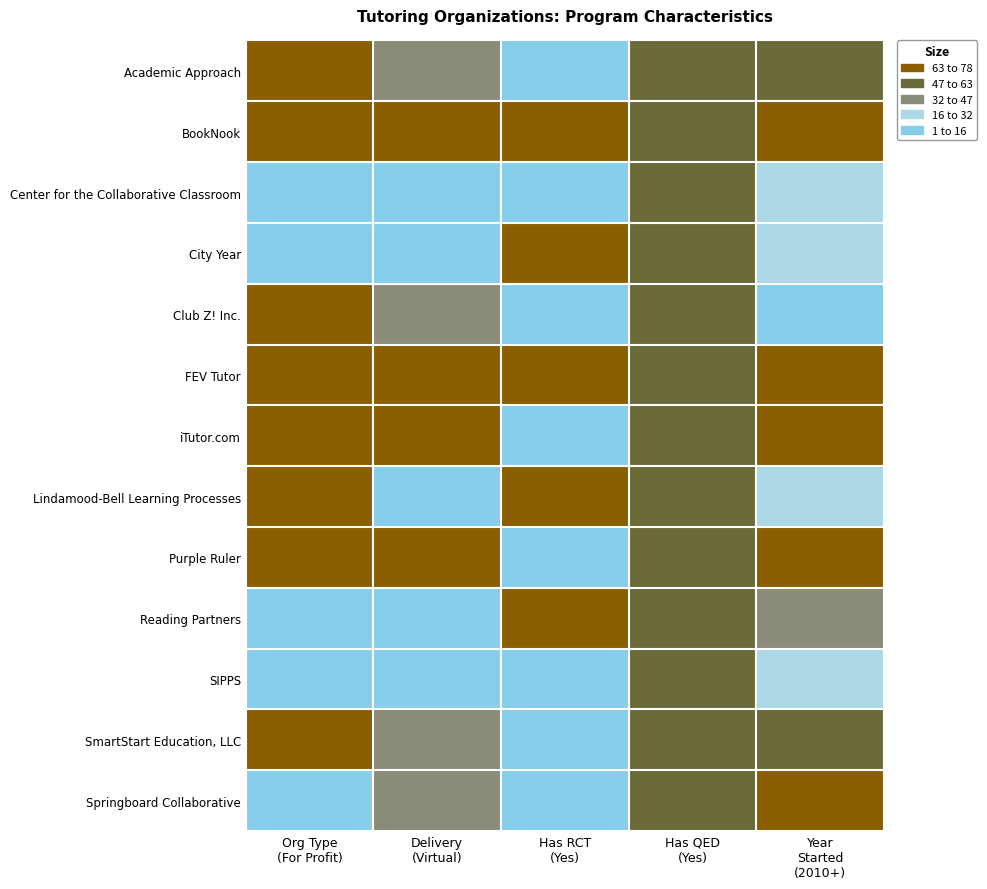

Reading left to right, transcribe all the data shown in this chart.

Academic Approach: Org Type
(For Profit)=70	Delivery
(Virtual)=40	Has RCT
(Yes)=8	Has QED
(Yes)=60	Year
Started
(2010+)=55
BookNook: Org Type
(For Profit)=70	Delivery
(Virtual)=65	Has RCT
(Yes)=68	Has QED
(Yes)=60	Year
Started
(2010+)=72
Center for the Collaborative Classroom: Org Type
(For Profit)=15	Delivery
(Virtual)=10	Has RCT
(Yes)=8	Has QED
(Yes)=60	Year
Started
(2010+)=18
City Year: Org Type
(For Profit)=15	Delivery
(Virtual)=10	Has RCT
(Yes)=68	Has QED
(Yes)=60	Year
Started
(2010+)=18
Club Z! Inc.: Org Type
(For Profit)=70	Delivery
(Virtual)=40	Has RCT
(Yes)=8	Has QED
(Yes)=60	Year
Started
(2010+)=5
FEV Tutor: Org Type
(For Profit)=70	Delivery
(Virtual)=65	Has RCT
(Yes)=68	Has QED
(Yes)=60	Year
Started
(2010+)=72
iTutor.com: Org Type
(For Profit)=70	Delivery
(Virtual)=65	Has RCT
(Yes)=8	Has QED
(Yes)=60	Year
Started
(2010+)=72
Lindamood-Bell Learning Processes: Org Type
(For Profit)=70	Delivery
(Virtual)=10	Has RCT
(Yes)=68	Has QED
(Yes)=60	Year
Started
(2010+)=18
Purple Ruler: Org Type
(For Profit)=70	Delivery
(Virtual)=65	Has RCT
(Yes)=8	Has QED
(Yes)=60	Year
Started
(2010+)=72
Reading Partners: Org Type
(For Profit)=15	Delivery
(Virtual)=10	Has RCT
(Yes)=68	Has QED
(Yes)=60	Year
Started
(2010+)=35
SIPPS: Org Type
(For Profit)=15	Delivery
(Virtual)=10	Has RCT
(Yes)=8	Has QED
(Yes)=60	Year
Started
(2010+)=18
SmartStart Education, LLC: Org Type
(For Profit)=70	Delivery
(Virtual)=40	Has RCT
(Yes)=8	Has QED
(Yes)=60	Year
Started
(2010+)=55
Springboard Collaborative: Org Type
(For Profit)=15	Delivery
(Virtual)=40	Has RCT
(Yes)=8	Has QED
(Yes)=60	Year
Started
(2010+)=72